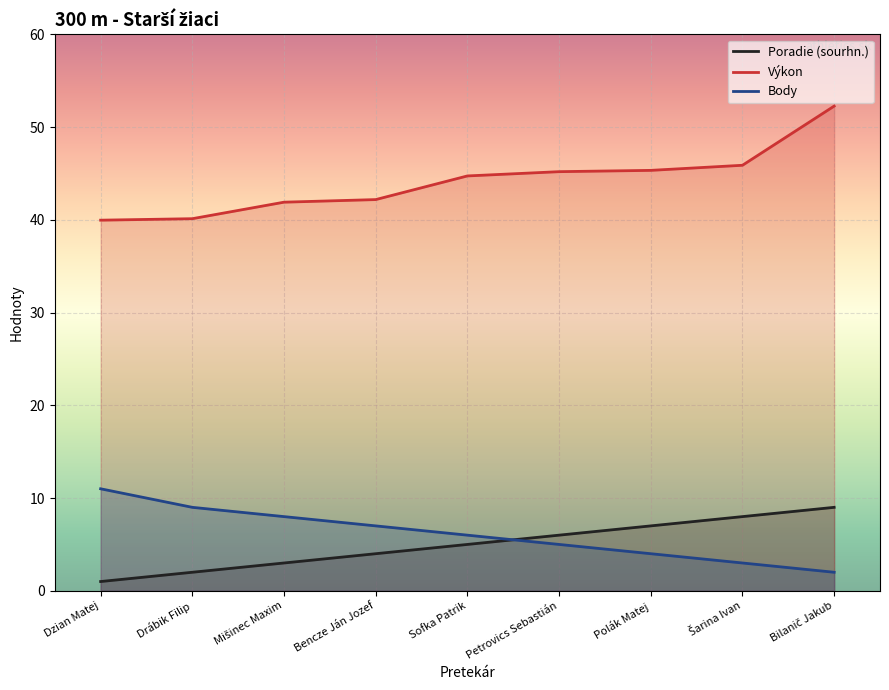

What is the label of the 5th point from the right?

Sofka Patrik